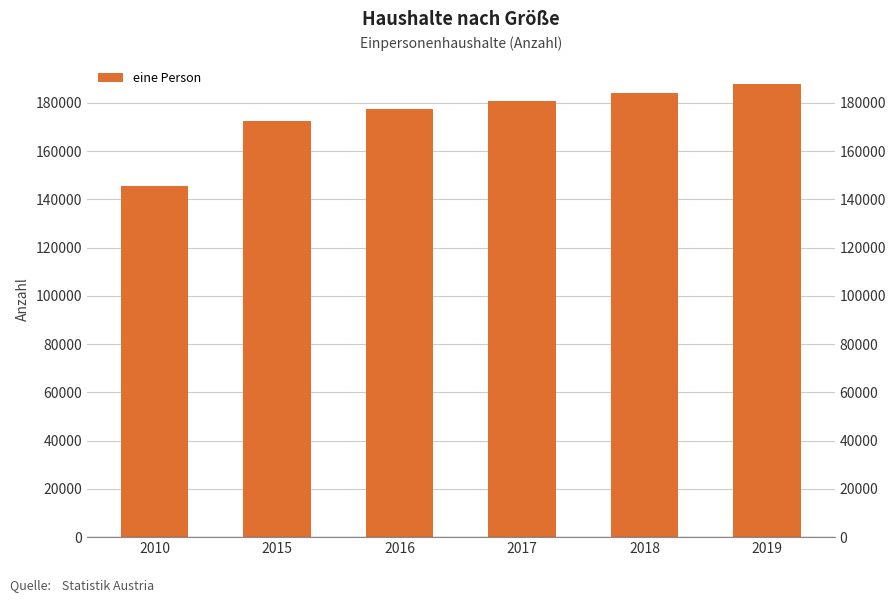

What is the value of the 2nd bar from the left?

172624